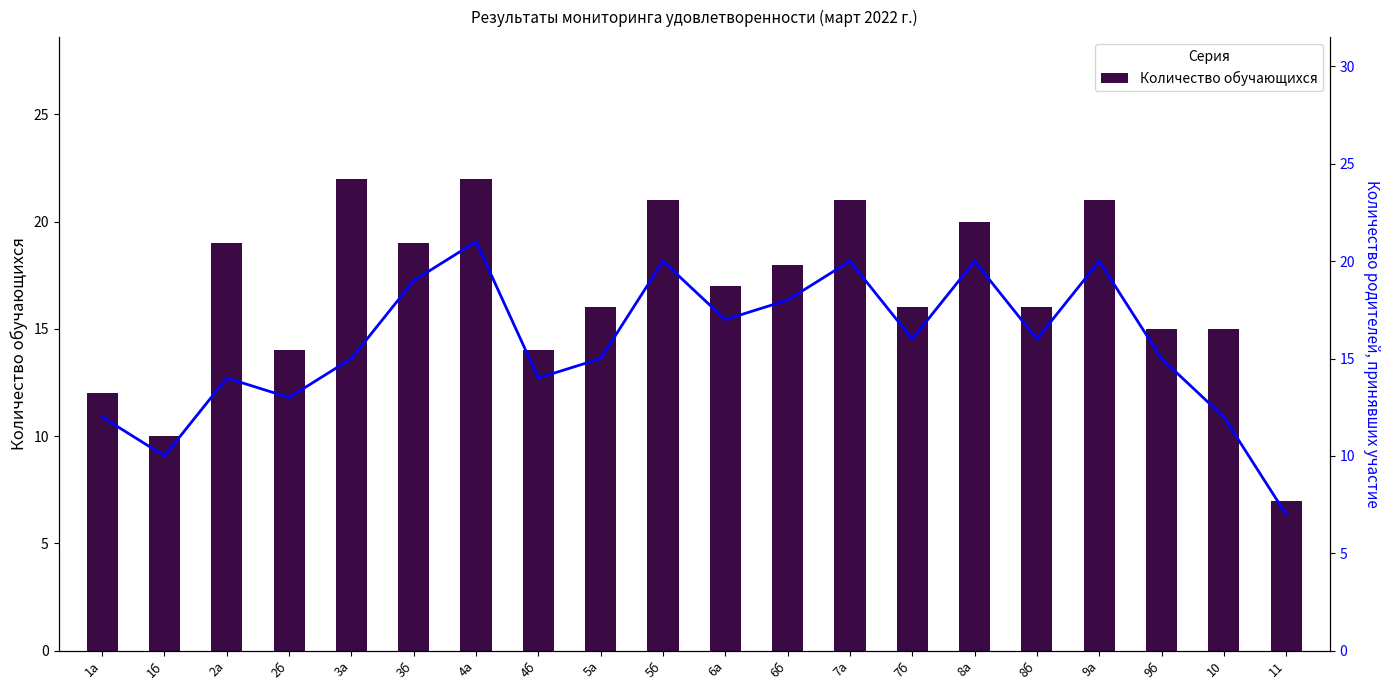

What is the approximate value of Количество родителей принявших участие at 1а, to the nearest 10?

10